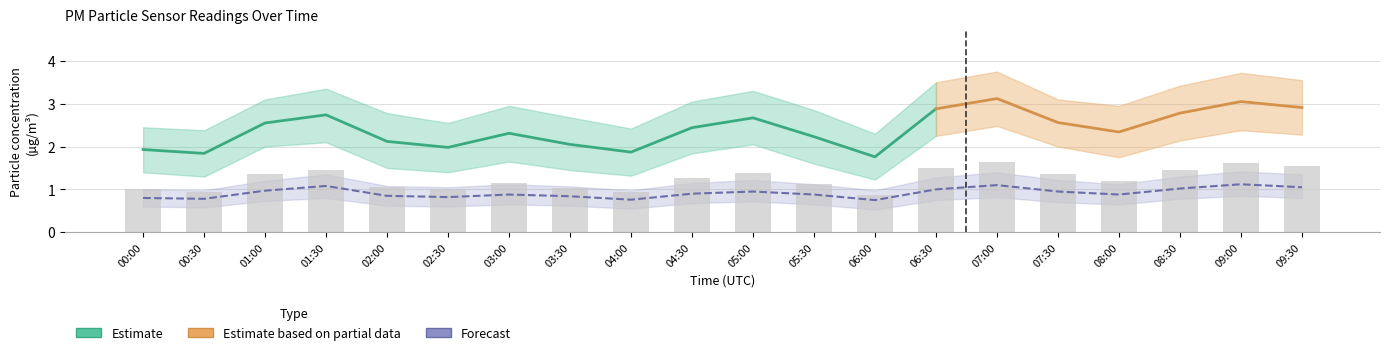

How many data points does each series have?

20